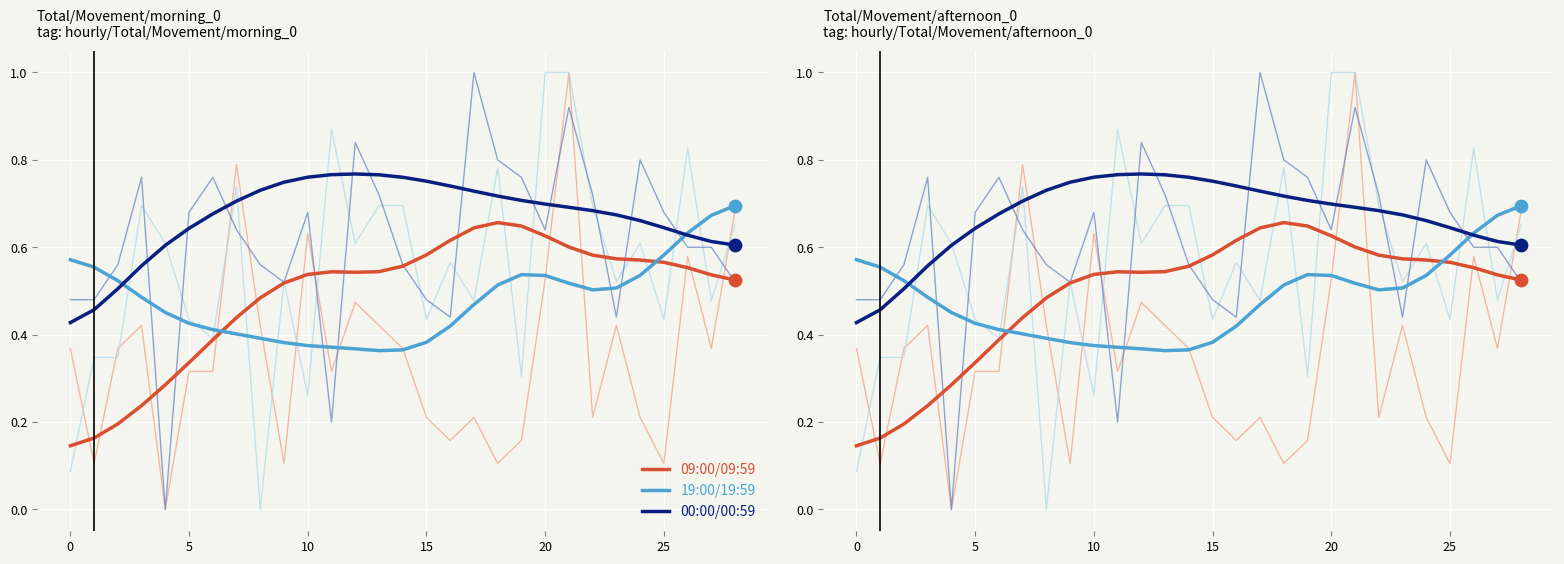

Which series contains the lowest Y value?

09:00/09:59